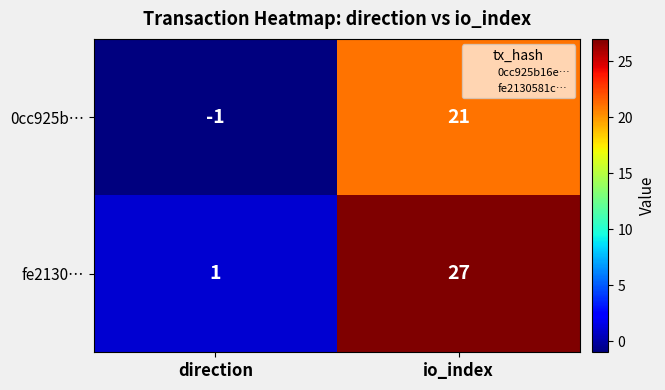

Is it true that 0cc925b… equals -1 at direction?

True